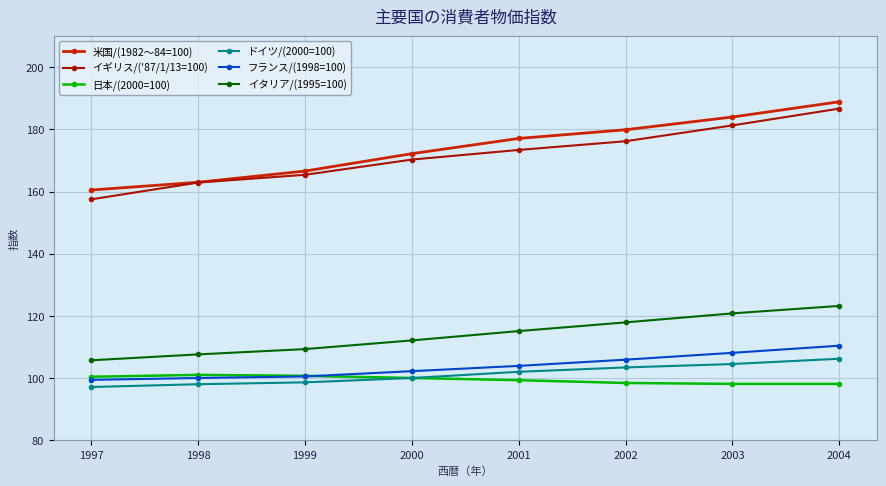

What is the highest value of the フランス/(1998=100) series?

110.4